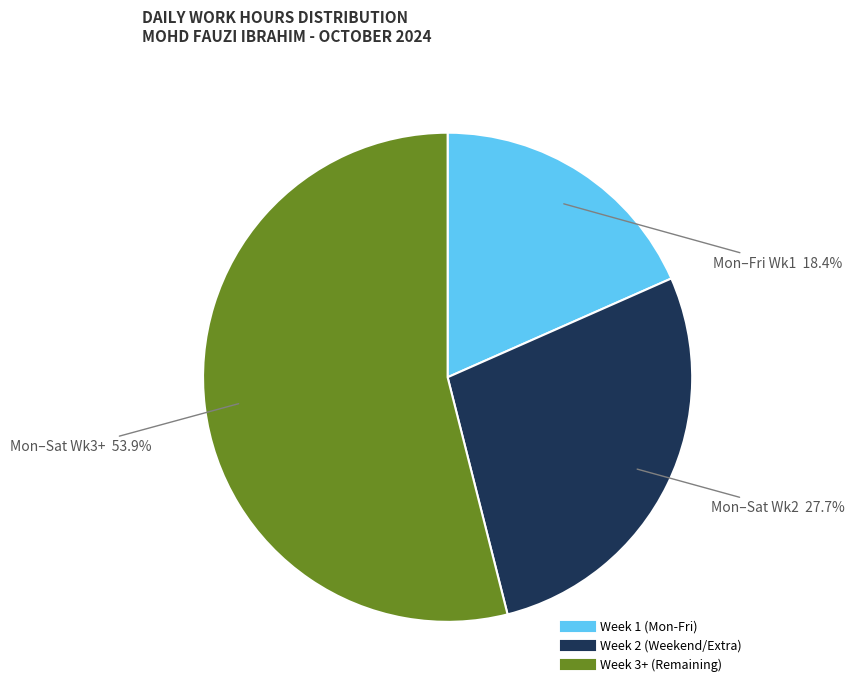

Does any single category account for the majority?

Yes